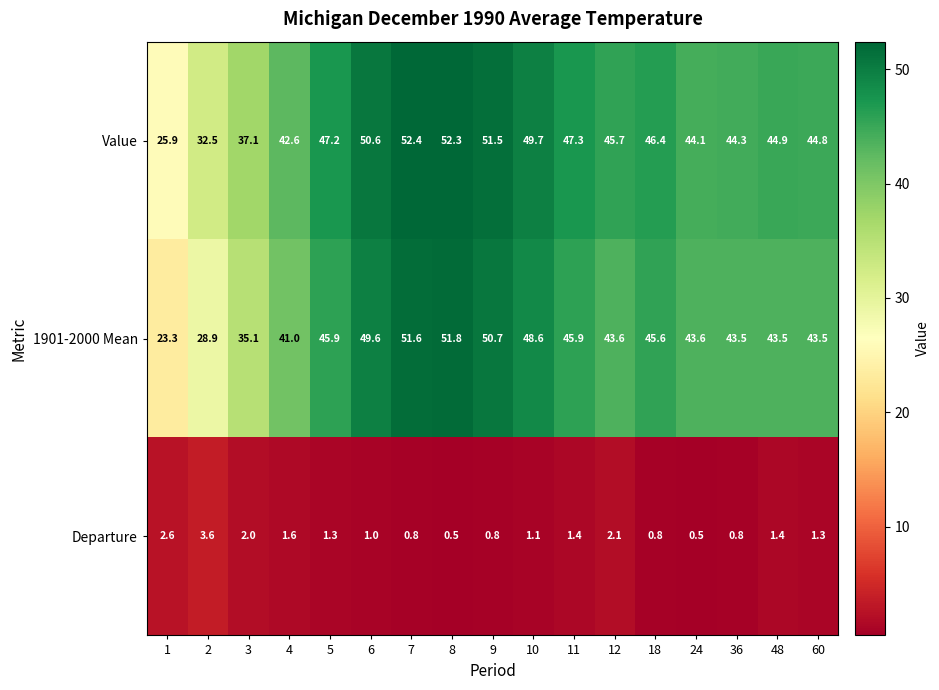

Which series has the largest range (max minus min)?

1901-2000 Mean